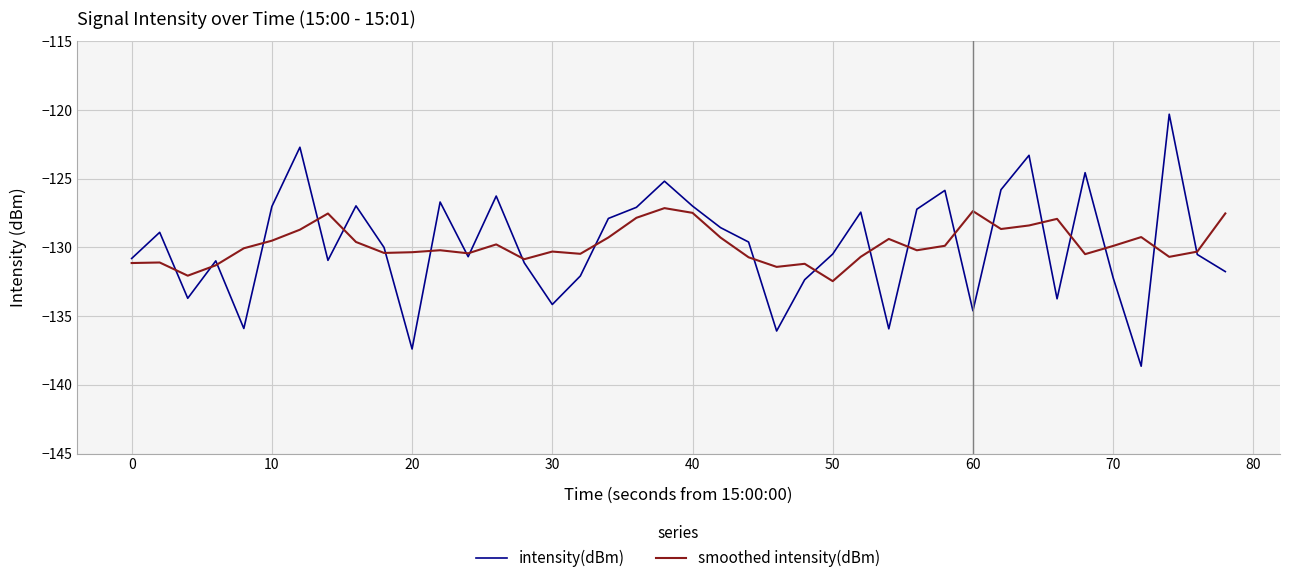

Which series has the widest spread of values?

intensity(dBm)